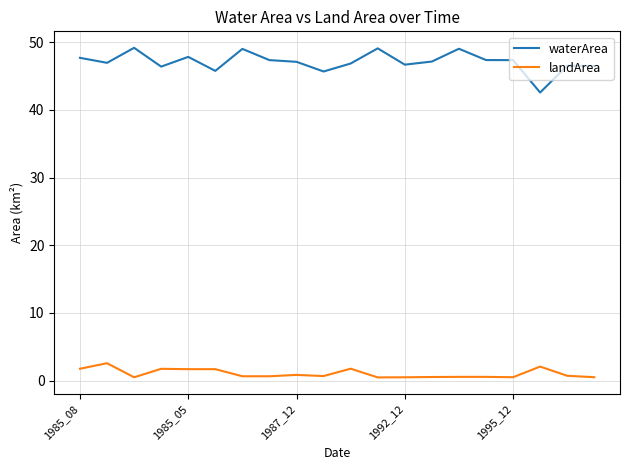

True or false: landArea and waterArea intersect in this chart.

False